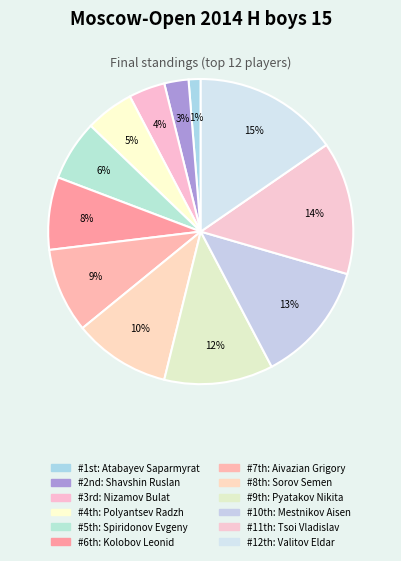

How many slices are in this pie chart?

12